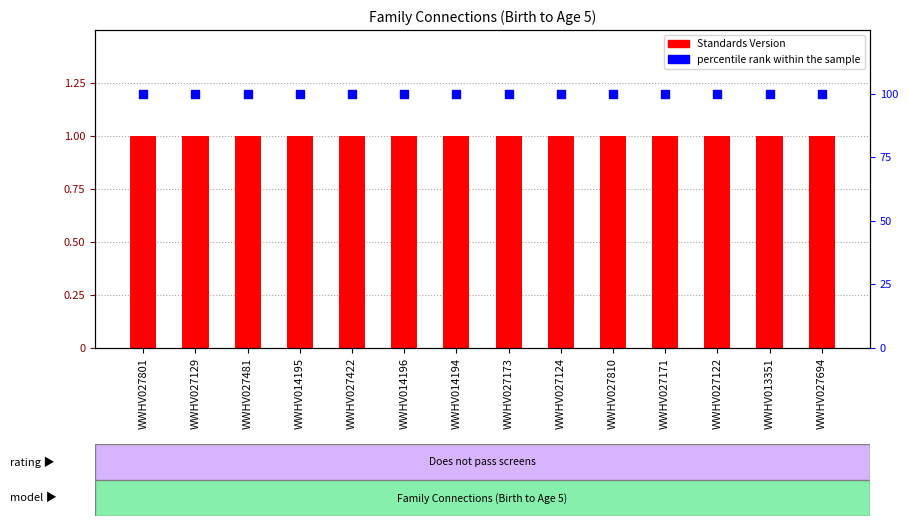

What are all the series names shown in the legend?

Standards Version, percentile rank within the sample